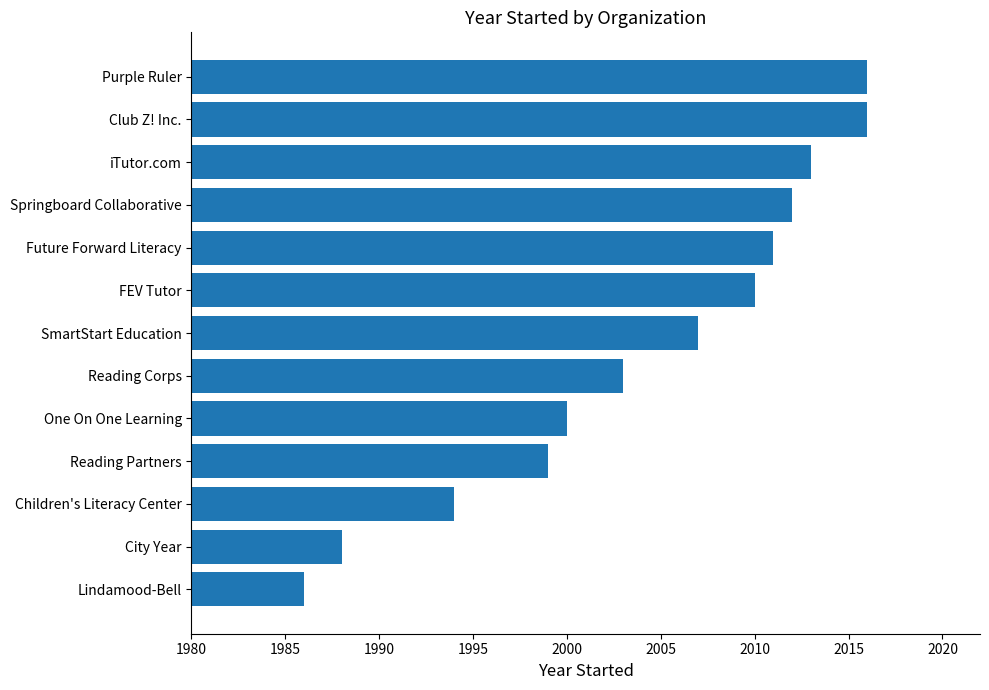

What is the sum of all values?

26055